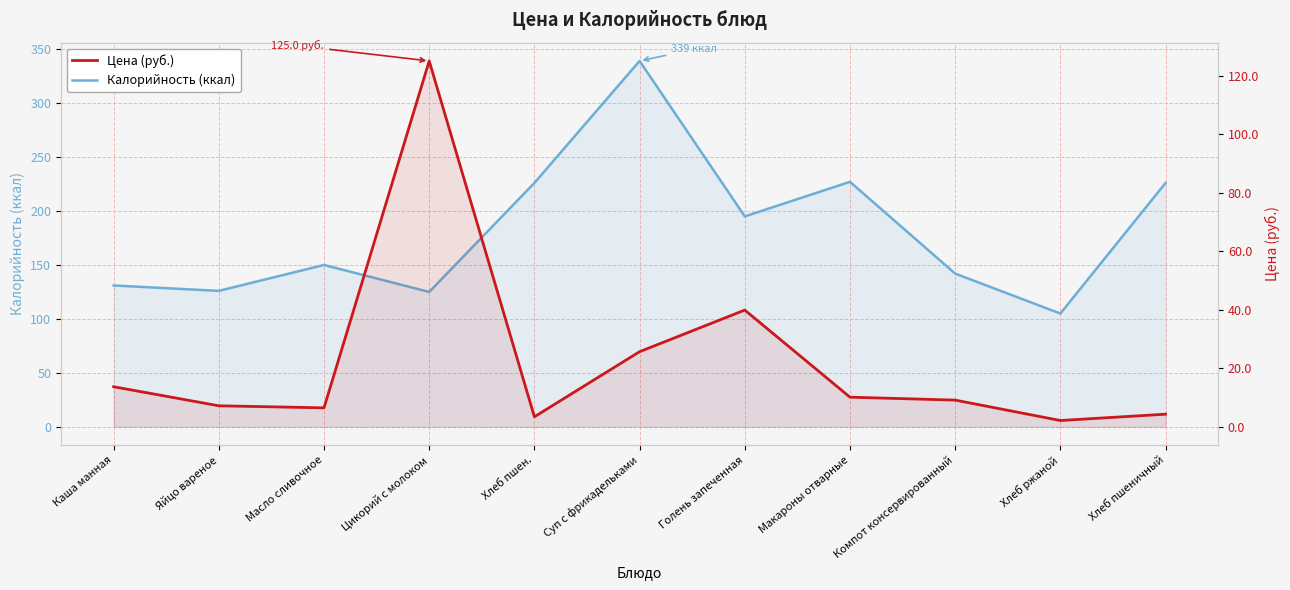

At which category is the sum across all series the highest?

Суп с фрикадельками